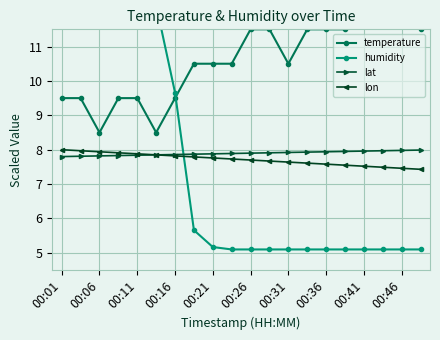

What is the total value across all series at 11?

32.2